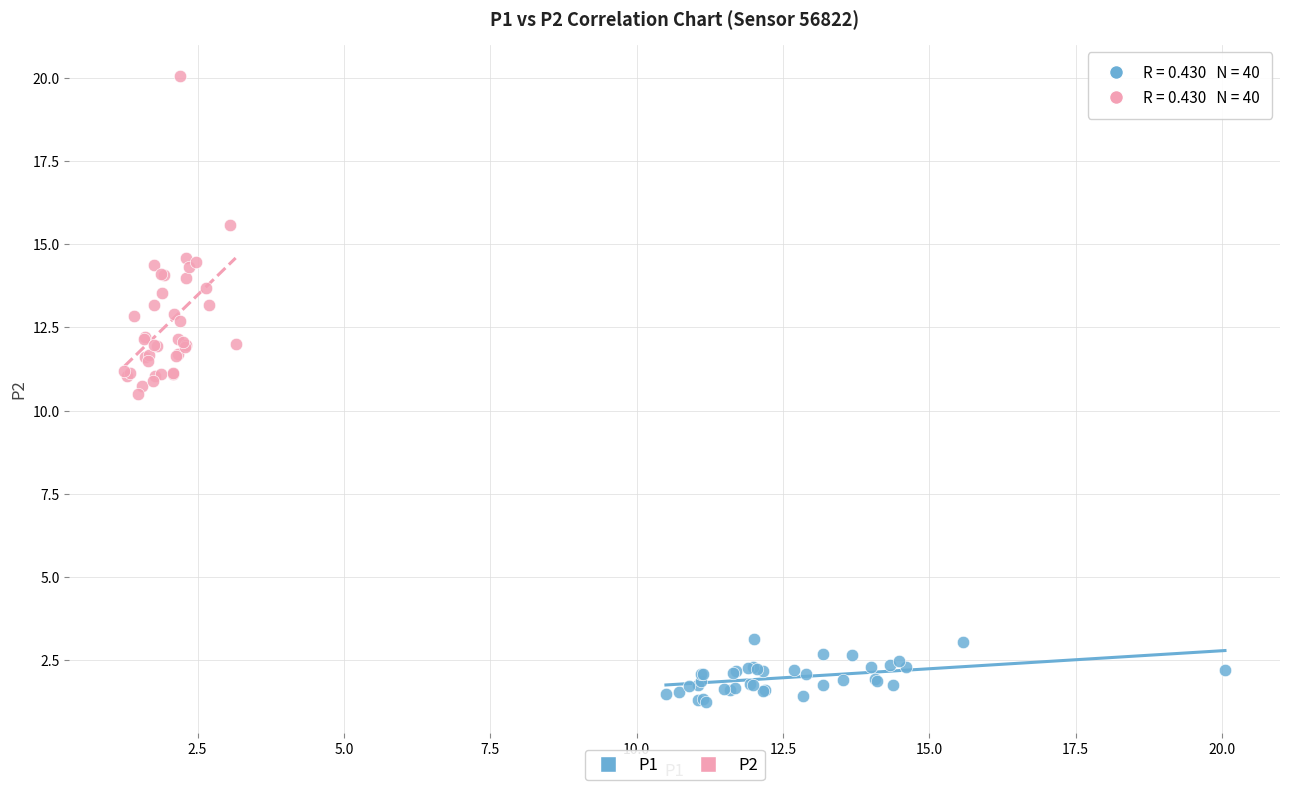

Which series contains the lowest Y value?

P1